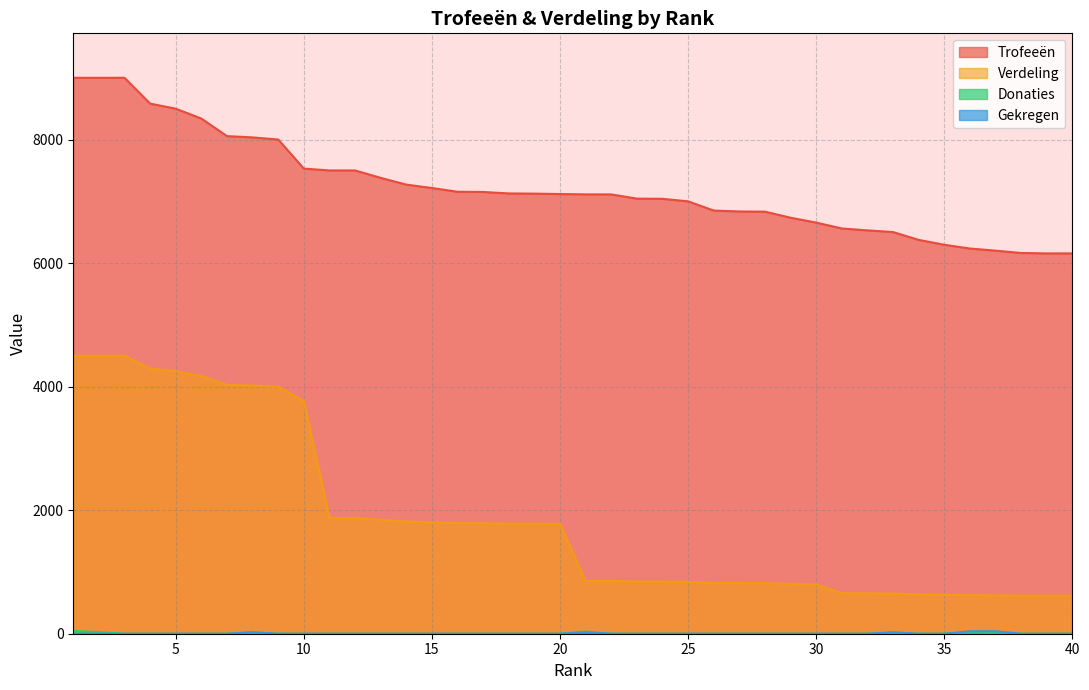

Where is Verdeling nearest to the value 2557?

11